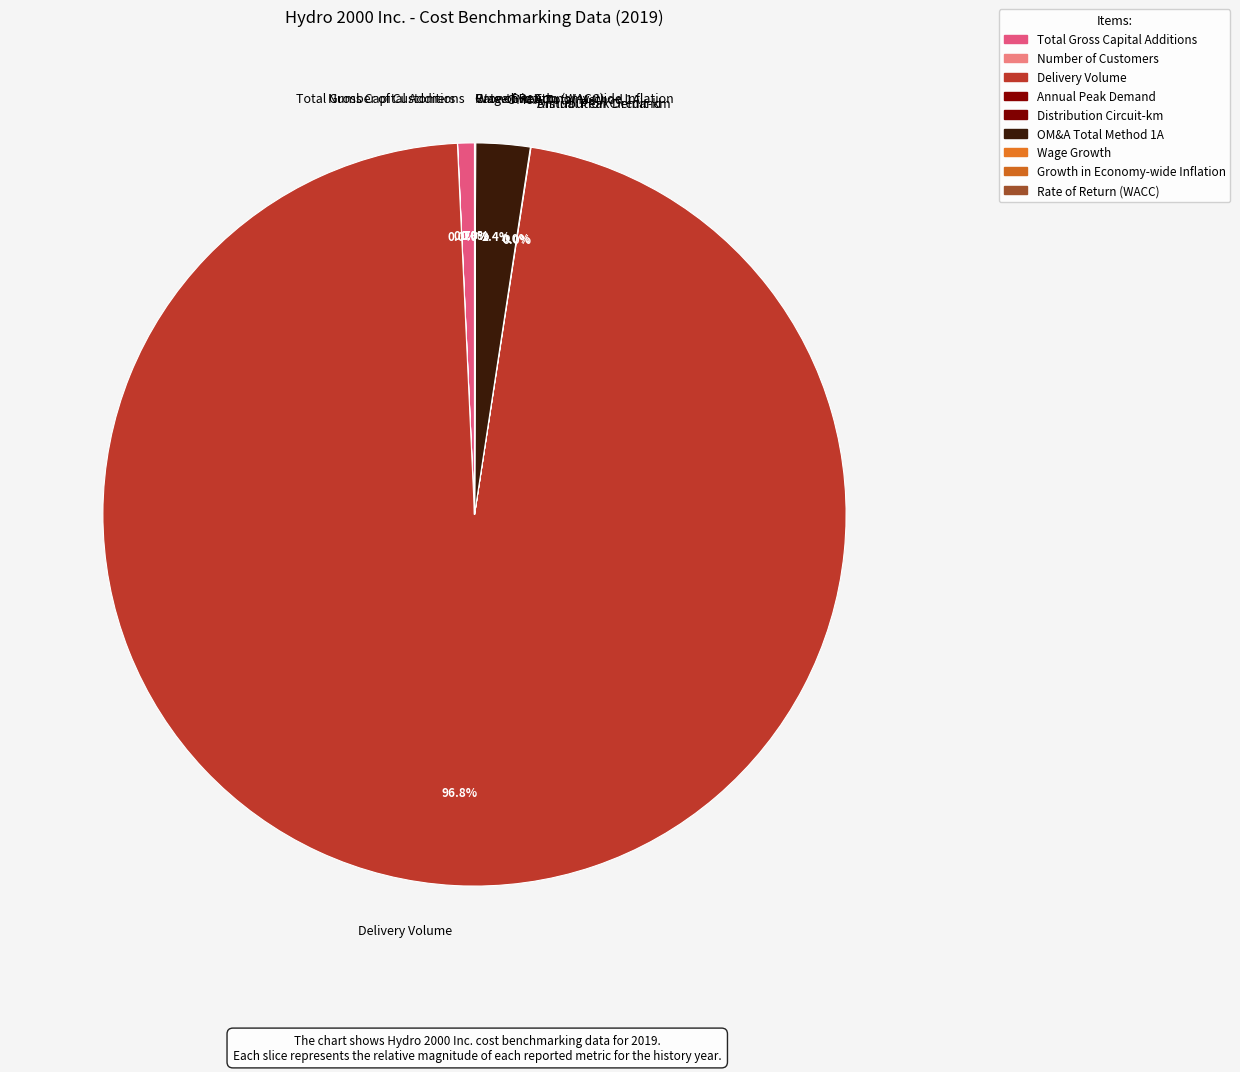

Is there a majority slice in this chart?

Yes